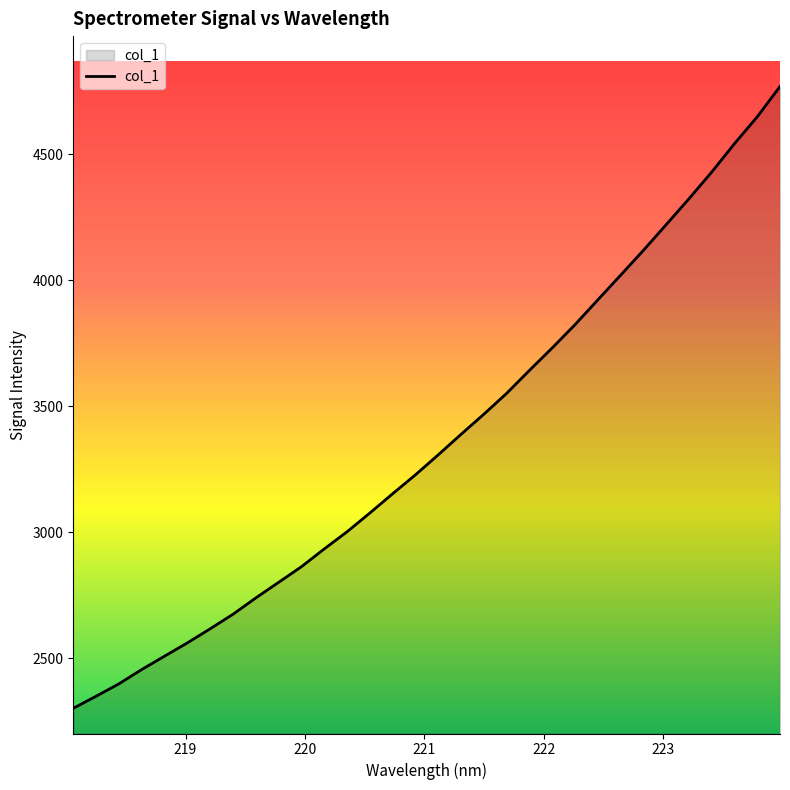

True or false: the data has more than 0 interior local peaks.

False